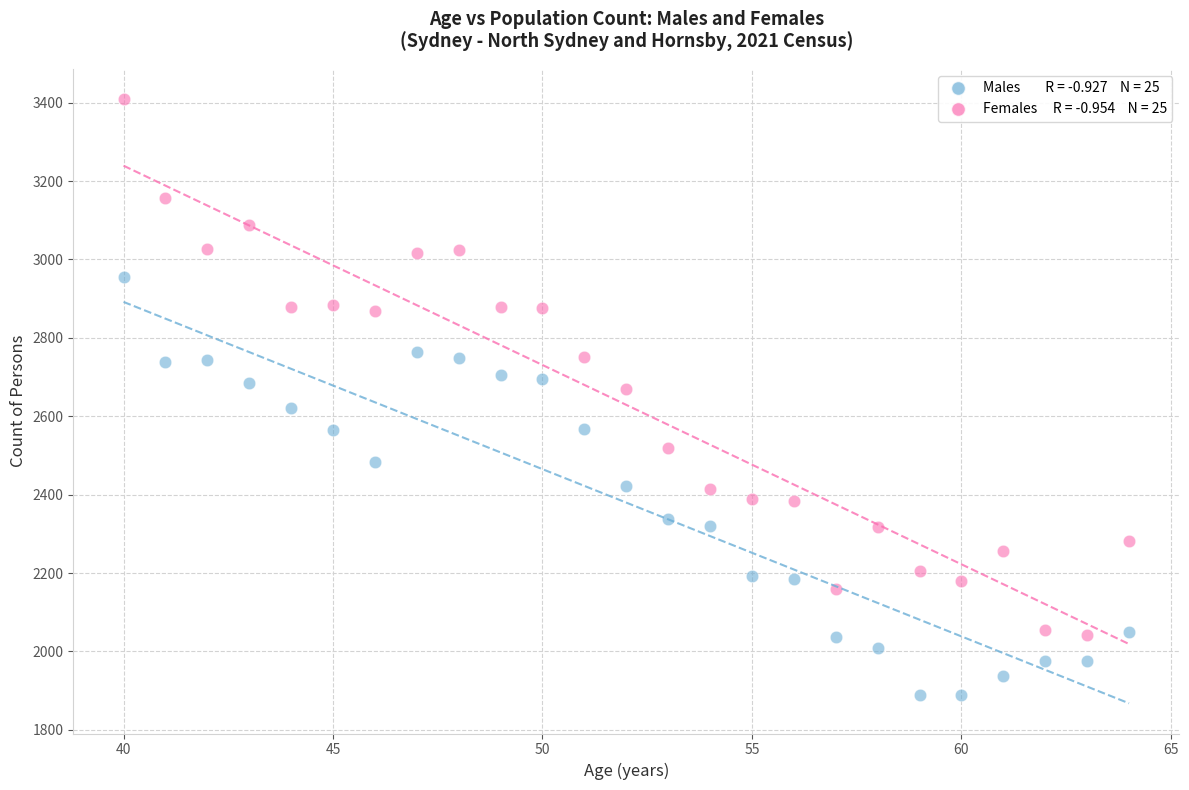

Across all data points, what is the range of Y values (max minus min)?

1520